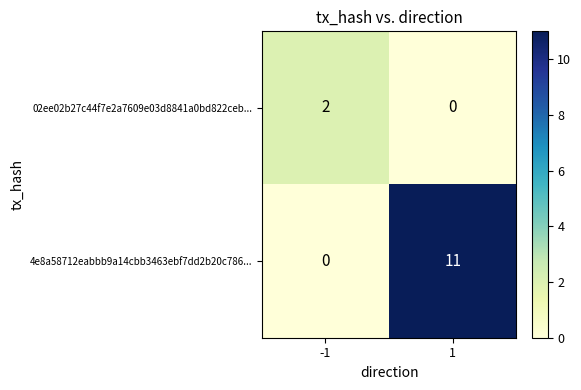

Which label corresponds to the largest value in the chart?

1